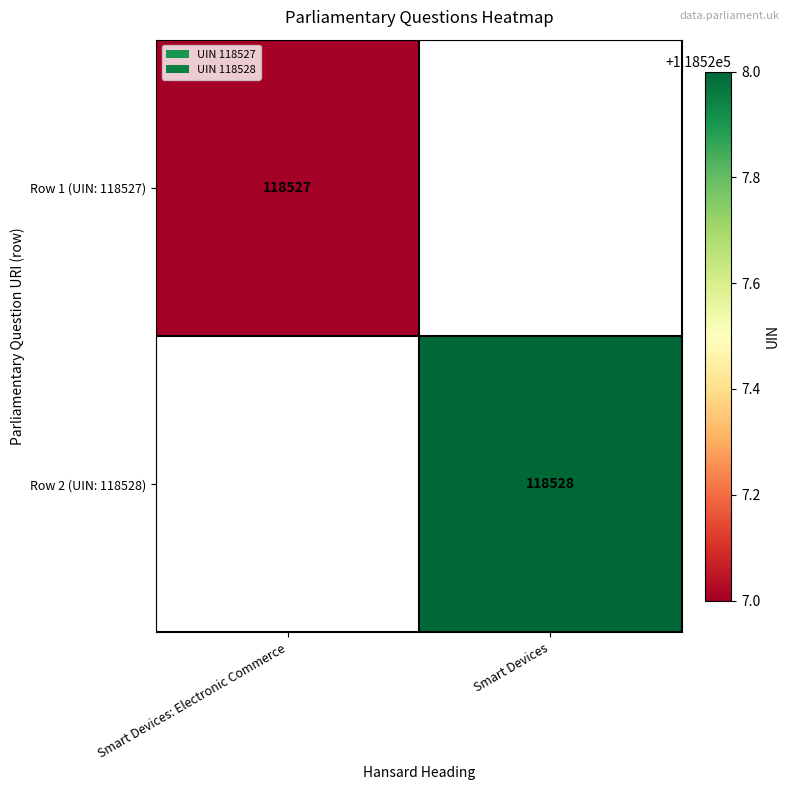

Is it true that Row 1 (UIN: 118527) equals 118527 at Smart Devices: Electronic Commerce?

True